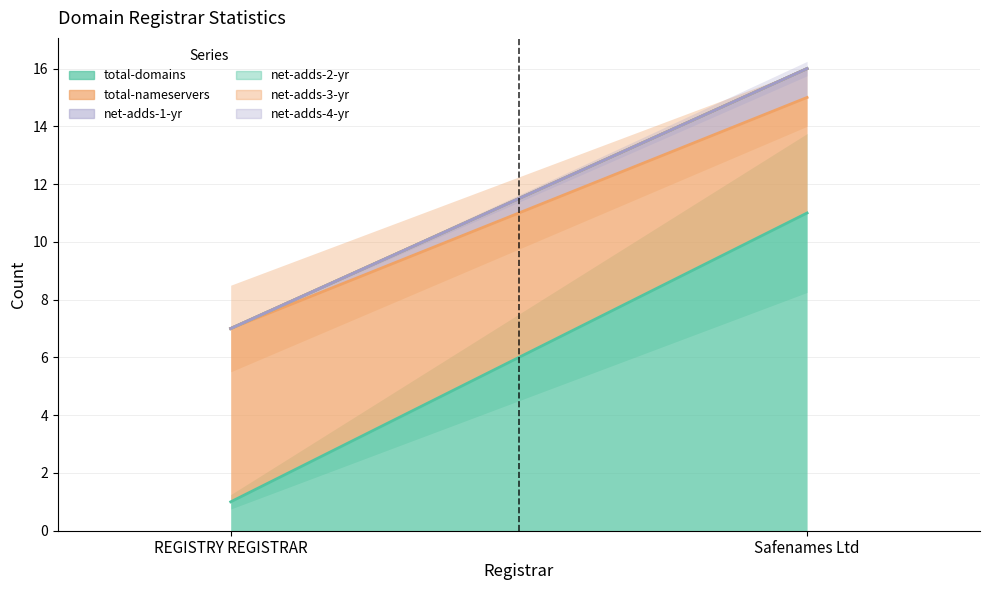

How many total-domains values are between 1 and 11?

2